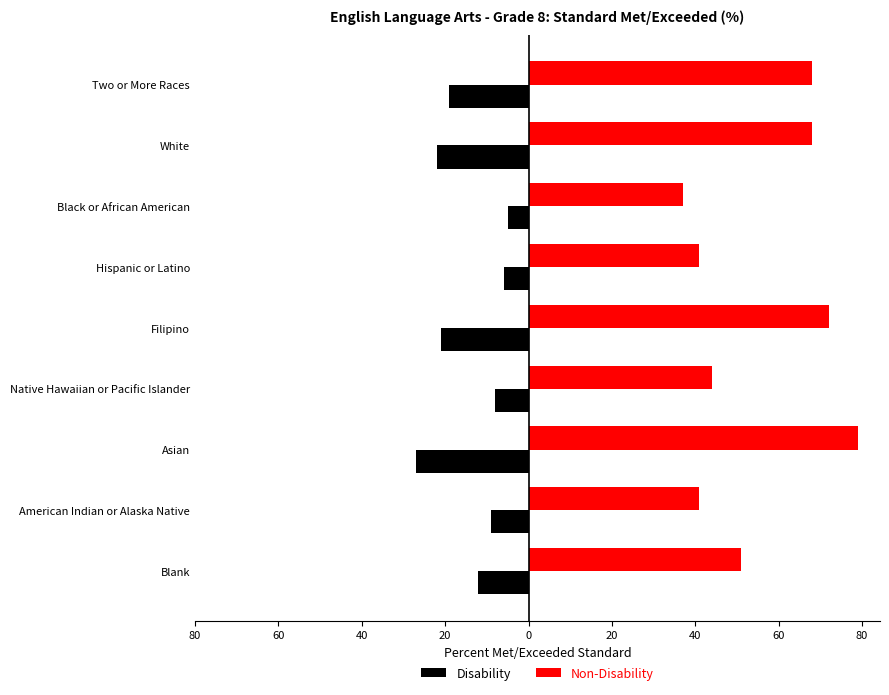

What are all the series names shown in the legend?

Disability, Non-Disability